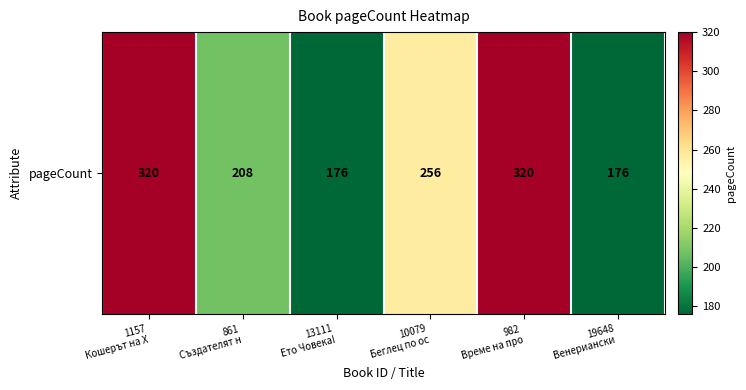

Count the values in the range 176 to 320.

6